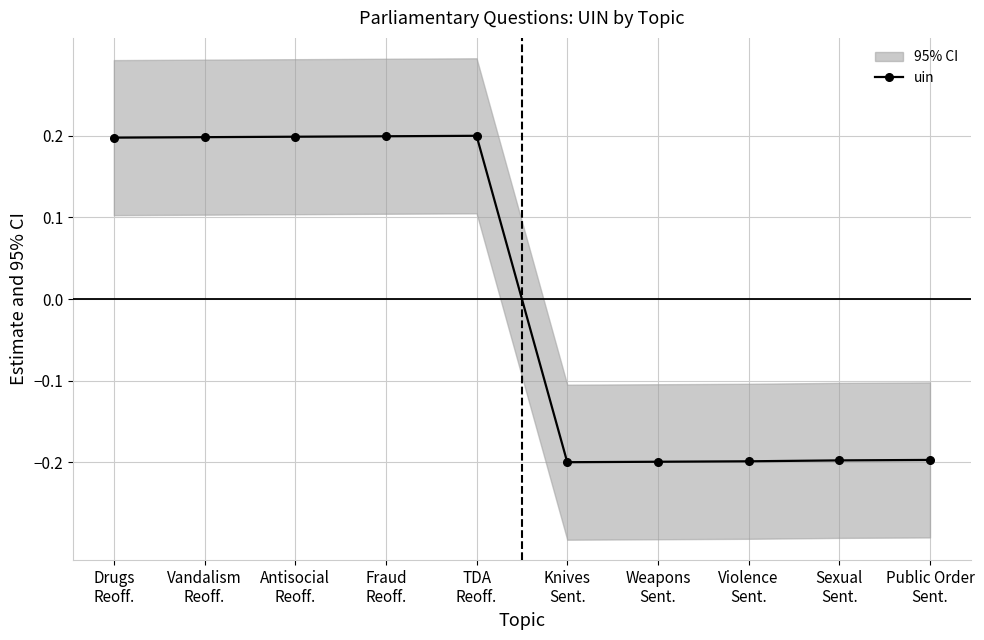

Which label corresponds to the smallest value in the chart?

Knives
Sent.